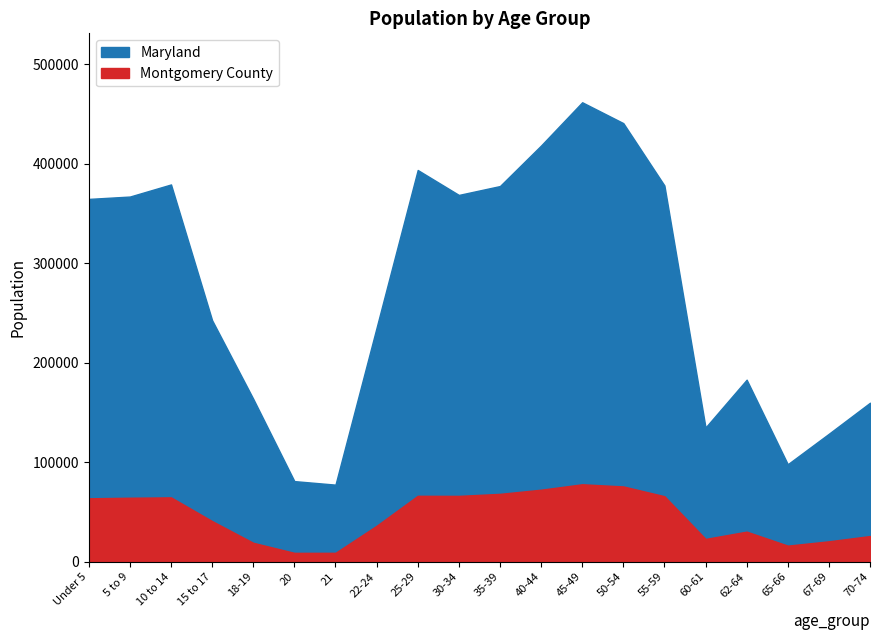

What are all the series names shown in the legend?

Montgomery County, Maryland